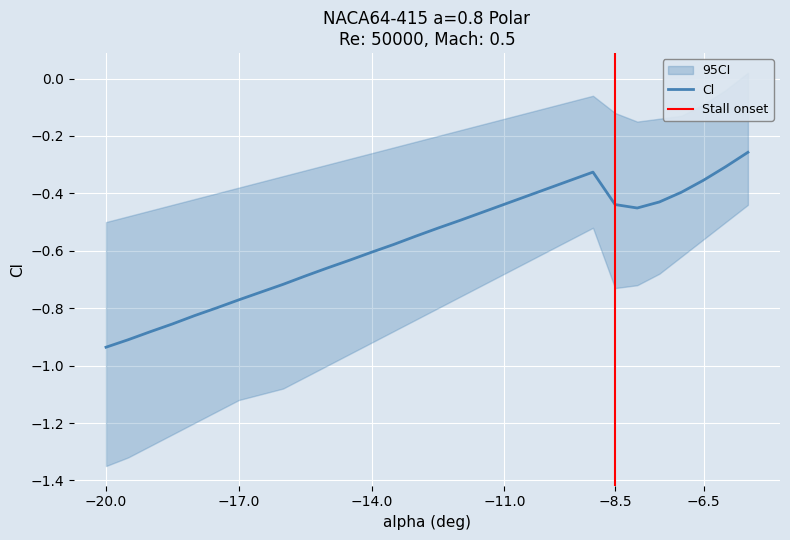

Reading right to left, list all the values displayed in this chart.

Cl: -5.5=-0.3	-6=-0.3	-6.5=-0.4	-7=-0.4	-7.5=-0.4	-8=-0.5	-8.5=-0.4	-9=-0.3	-9.5=-0.4	-10=-0.4	-10.5=-0.4	-11=-0.4	-11.5=-0.5	-12=-0.5	-12.5=-0.5	-13=-0.5	-13.5=-0.6	-14=-0.6	-14.5=-0.6	-15=-0.7	-15.5=-0.7	-16=-0.7	-16.5=-0.7	-17=-0.8	-17.5=-0.8	-18=-0.8	-18.5=-0.9	-19=-0.9	-19.5=-0.9	-20=-0.9
Cl_upper: -5.5=0.0	-6=-0.0	-6.5=-0.1	-7=-0.1	-7.5=-0.1	-8=-0.1	-8.5=-0.1	-9=-0.1	-9.5=-0.1	-10=-0.1	-10.5=-0.1	-11=-0.1	-11.5=-0.2	-12=-0.2	-12.5=-0.2	-13=-0.2	-13.5=-0.2	-14=-0.3	-14.5=-0.3	-15=-0.3	-15.5=-0.3	-16=-0.3	-16.5=-0.4	-17=-0.4	-17.5=-0.4	-18=-0.4	-18.5=-0.4	-19=-0.5	-19.5=-0.5	-20=-0.5
Cl_lower: -5.5=-0.4	-6=-0.5	-6.5=-0.6	-7=-0.6	-7.5=-0.7	-8=-0.7	-8.5=-0.7	-9=-0.5	-9.5=-0.6	-10=-0.6	-10.5=-0.6	-11=-0.7	-11.5=-0.7	-12=-0.8	-12.5=-0.8	-13=-0.8	-13.5=-0.9	-14=-0.9	-14.5=-1.0	-15=-1.0	-15.5=-1.0	-16=-1.1	-16.5=-1.1	-17=-1.1	-17.5=-1.2	-18=-1.2	-18.5=-1.2	-19=-1.3	-19.5=-1.3	-20=-1.4